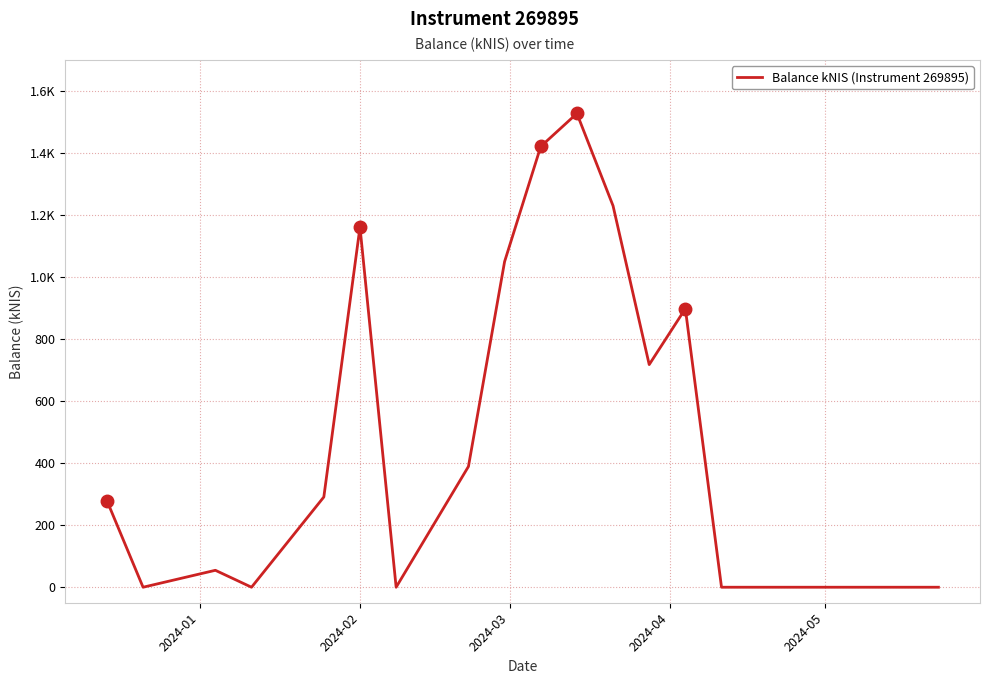

What is the label of the 21st point from the right?

2024-01